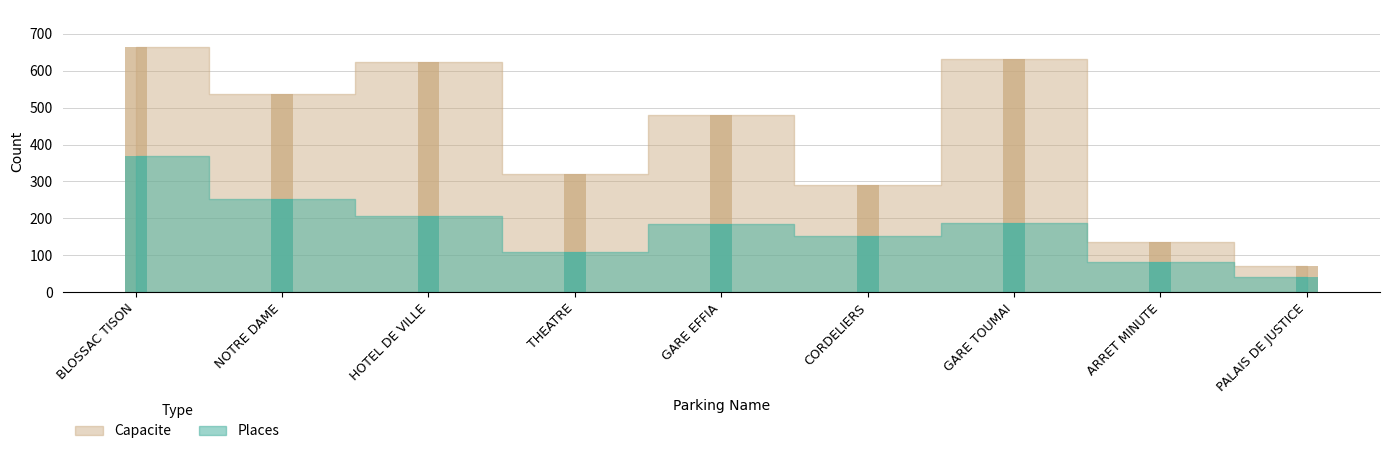

Reading left to right, list all the values displayed in this chart.

Places: 368	253	207	109	185	152	188	83	40
Capacite: 665	538	625	320	480	290	632	137	70